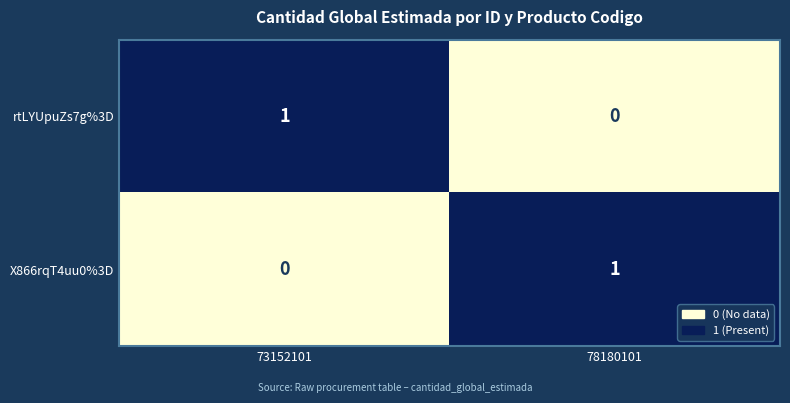

Is it true that X866rqT4uu0%3D equals 1 at 78180101?

True